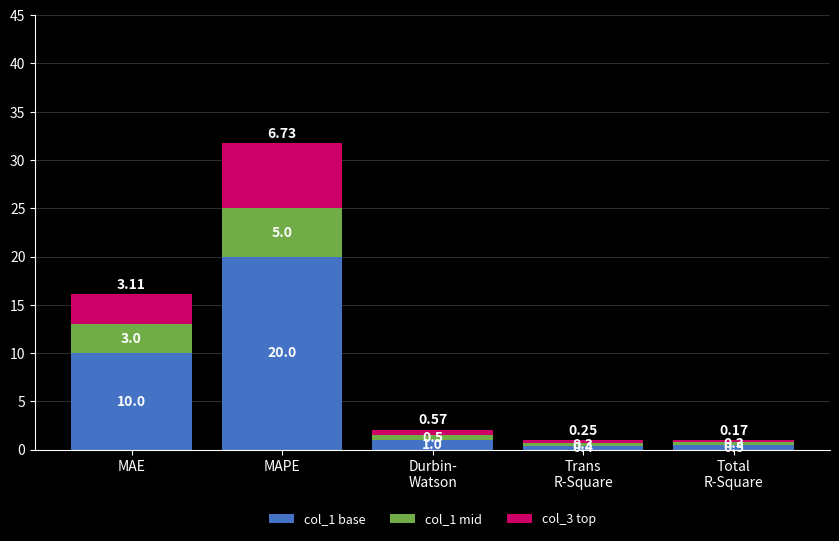

What is the difference between the maximum and minimum values in the col_1 base series?

19.6